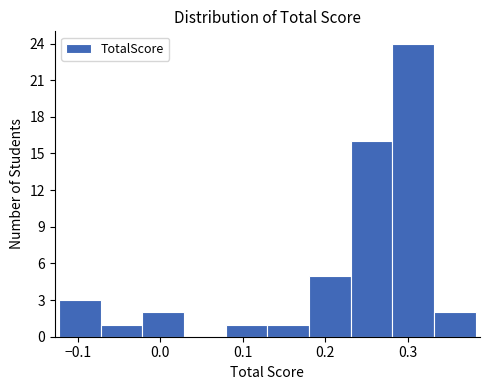

Reading left to right, transcribe this chart: for each bar, give the range it covers on the x-axis and its height. Neither the bar edges nor the heights are printed on the chart, so give them approximately, as read against the axes.

-0.12 to -0.07: 3
-0.07 to -0.02: 1
-0.02 to 0.03: 2
0.03 to 0.08: 0
0.08 to 0.13: 1
0.13 to 0.18: 1
0.18 to 0.23: 5
0.23 to 0.28: 16
0.28 to 0.33: 24
0.33 to 0.38: 2